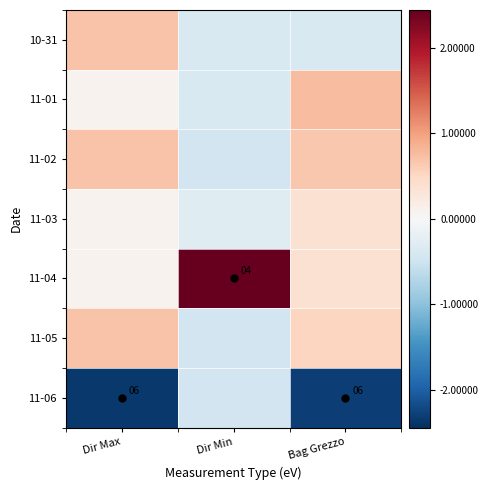

What is the greatest value displayed?

2.4